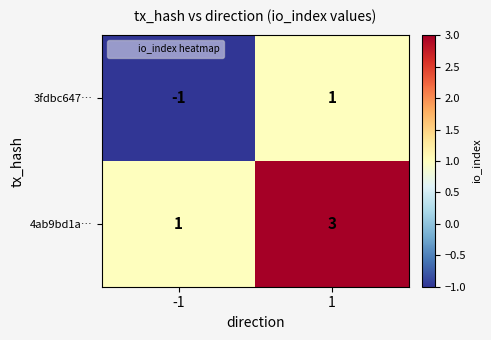

The 3fdbc647… series shows 1 at 1. True or false?

True